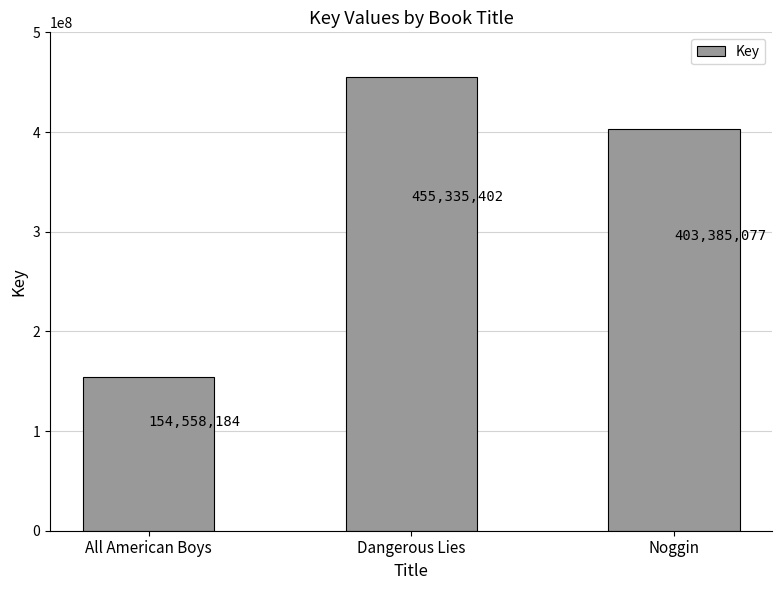

Where is the data nearest to the value 304946793?

Noggin